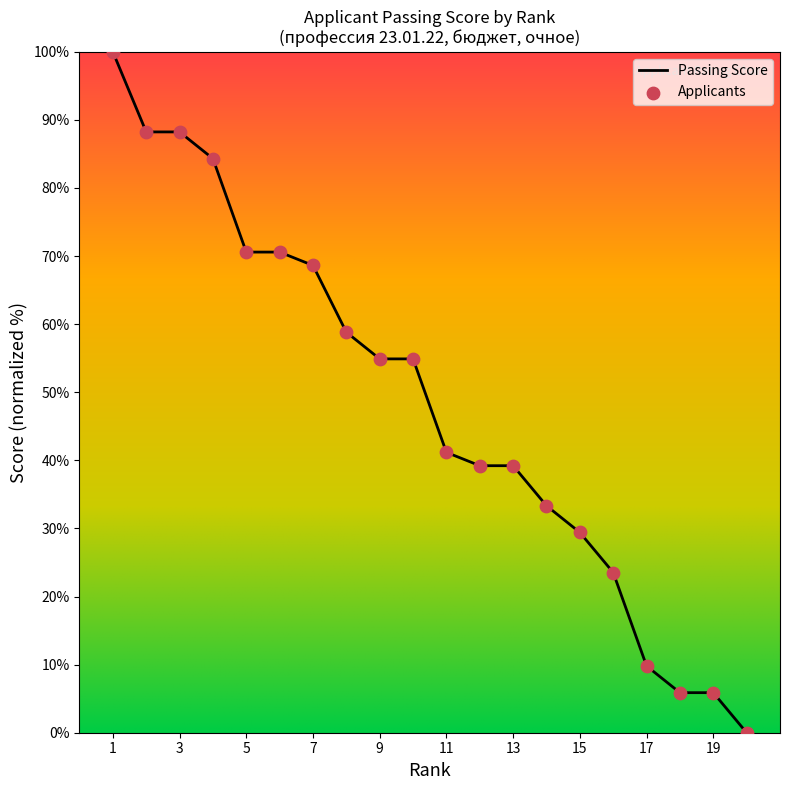

How many lines are shown in the chart?

1